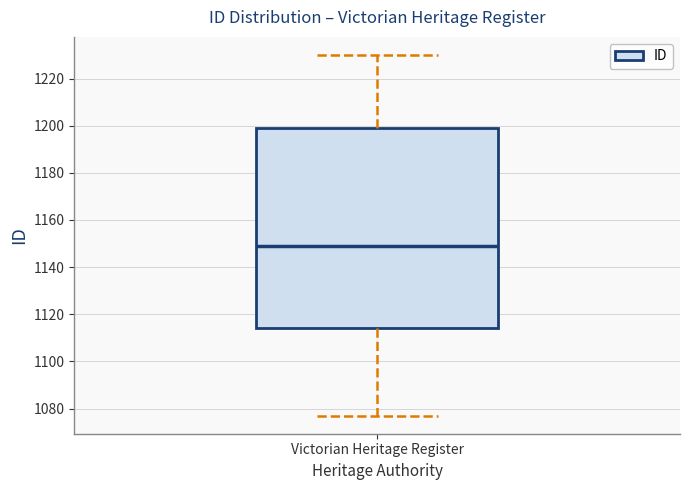

Read this box plot against the y-axis: the position of the median line, the range covered by the box, and the ends of both whiskers. The values are not printed on the chart, so give them approximately, as read against the axis.

median 1150, box 1114 to 1200, whiskers 1078 to 1230